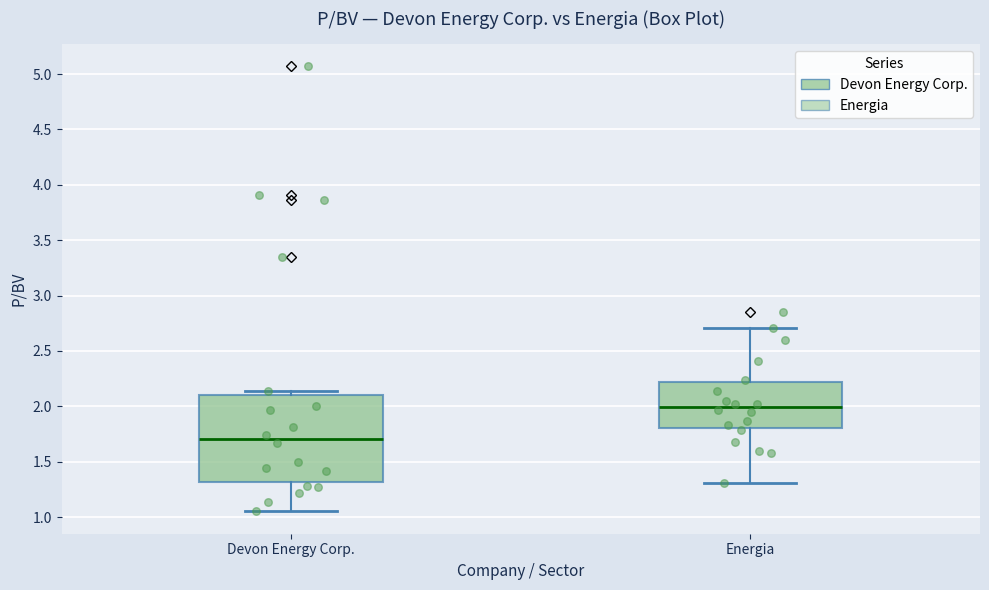

Which box has the lowest median line?

Devon Energy Corp.